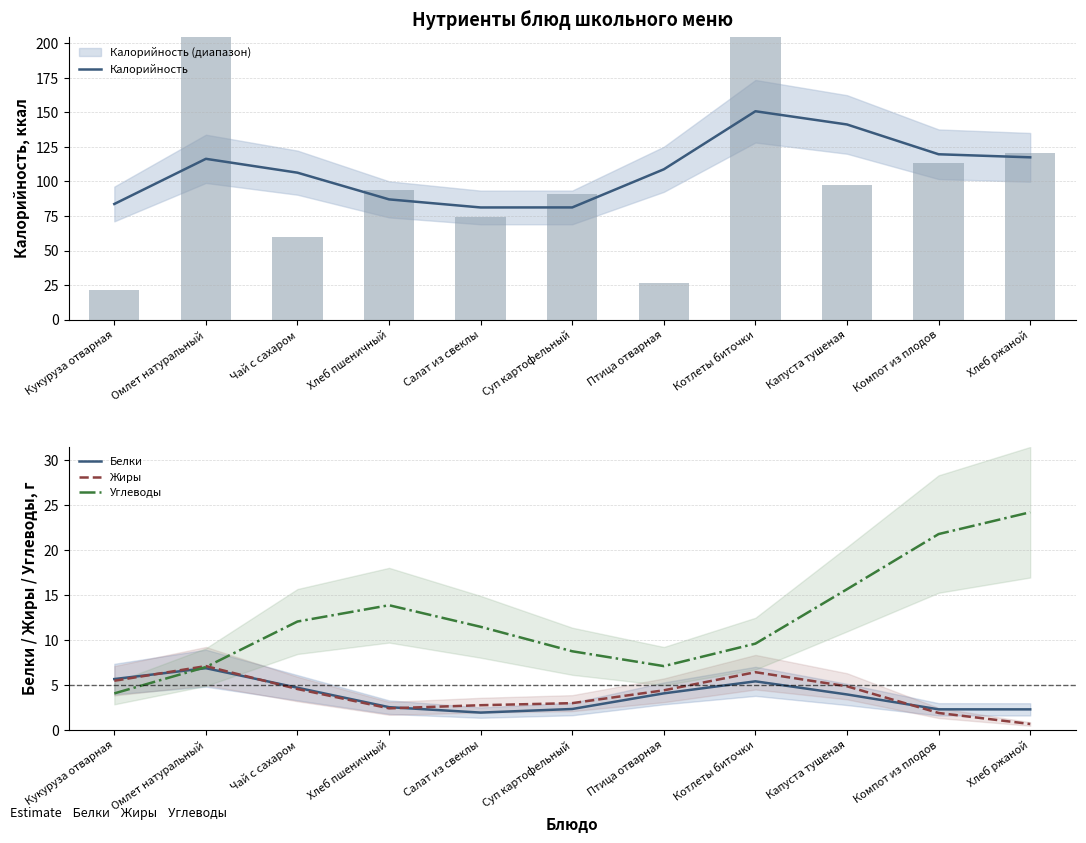

True or false: Калорийность has a value of 45.9 at Птица отварная.

False